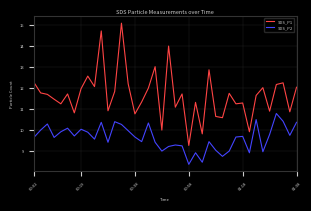

List the series in order of their overall mean, highest first.

SDS_P1, SDS_P2